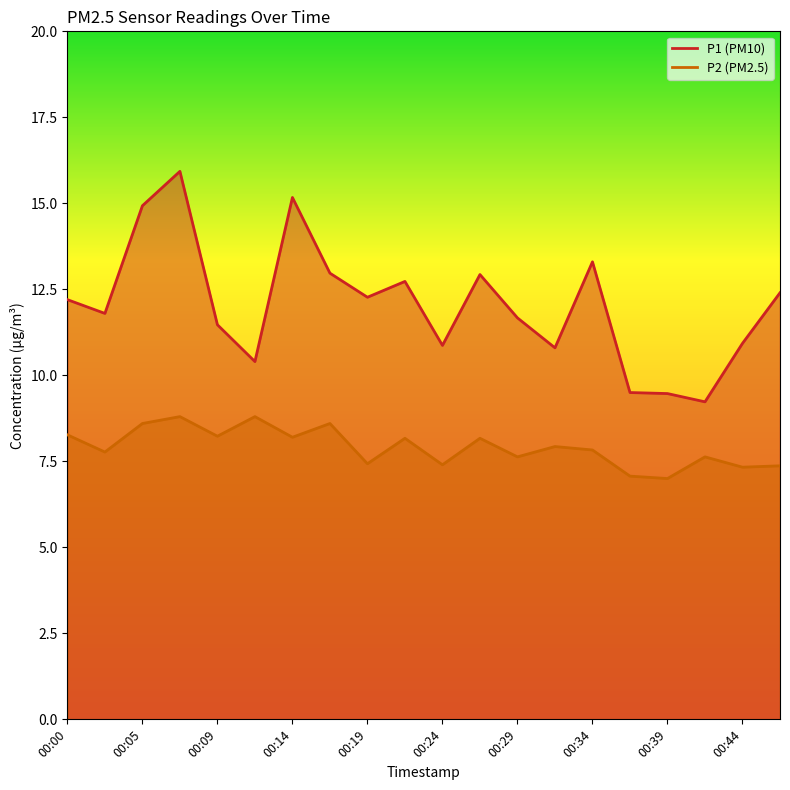

What is the value of the P2 point at the 2nd from the left?

7.8